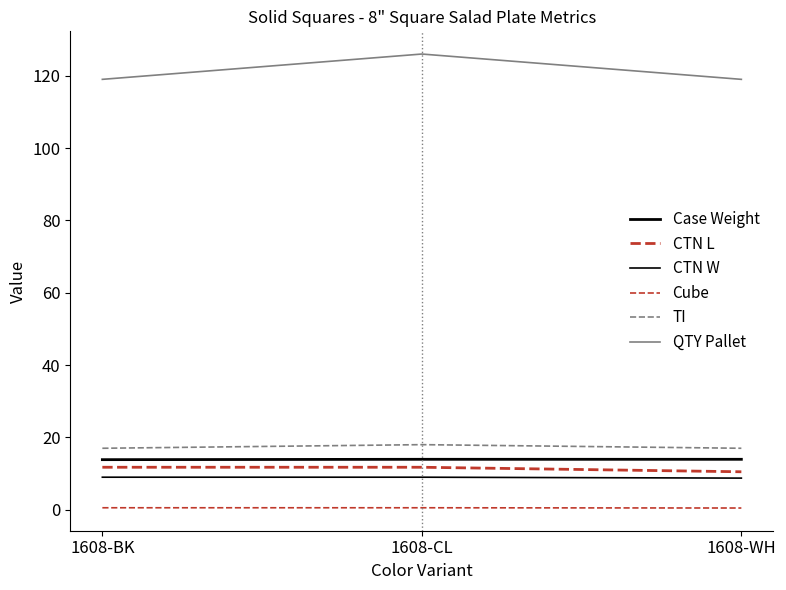

How many values in the CTN L series exceed 11?

2